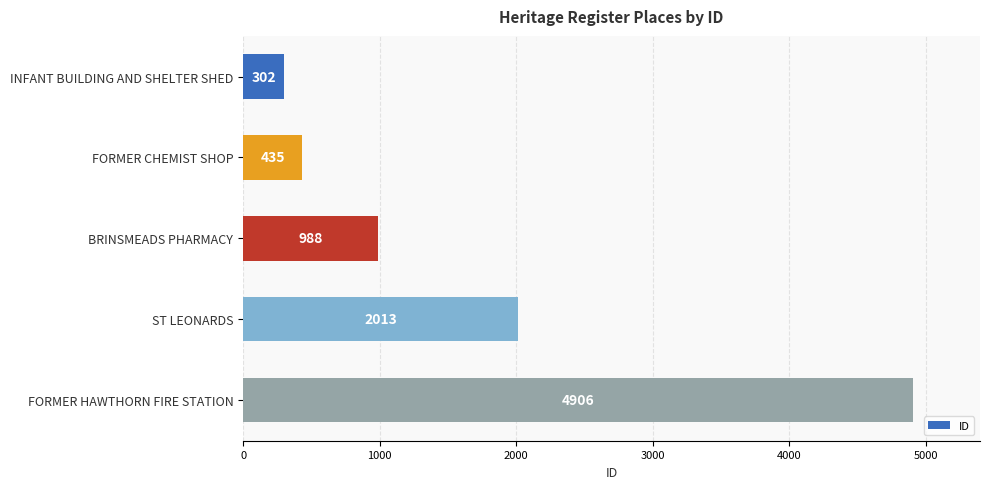

What is the difference between the values at INFANT BUILDING AND SHELTER SHED and BRINSMEADS PHARMACY?

686